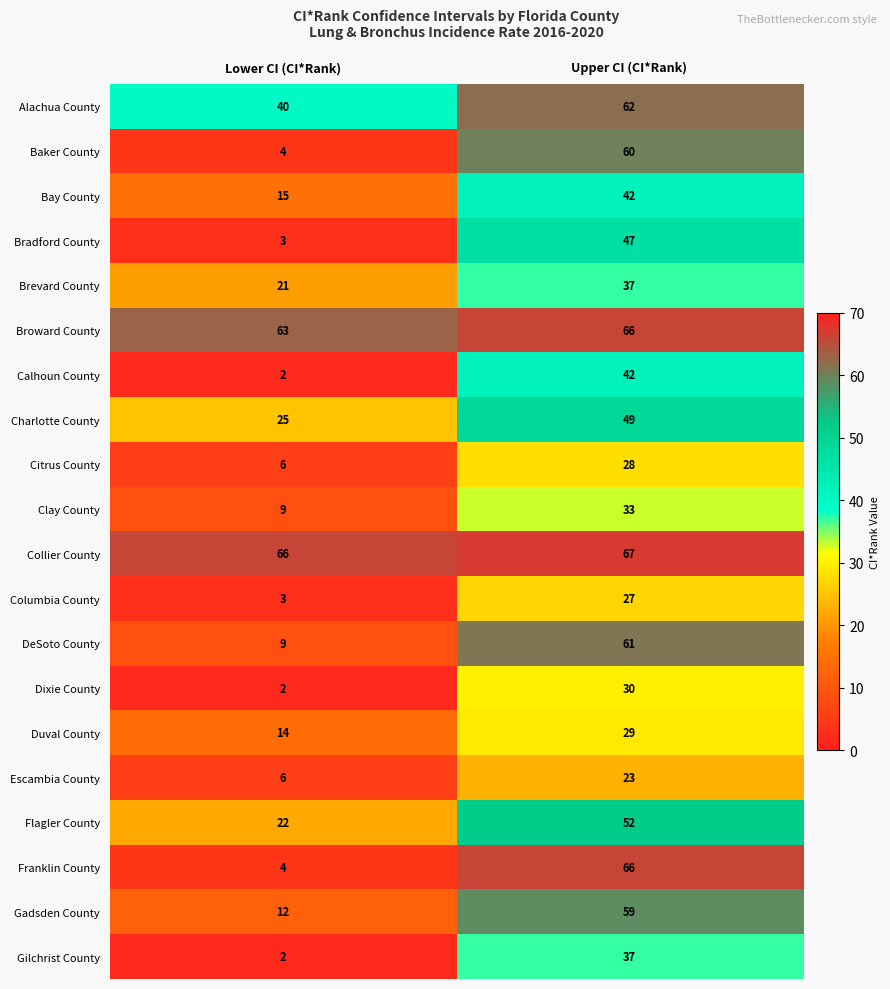

What is the difference between the Broward County values at Lower CI (CI*Rank) and Upper CI (CI*Rank)?

3